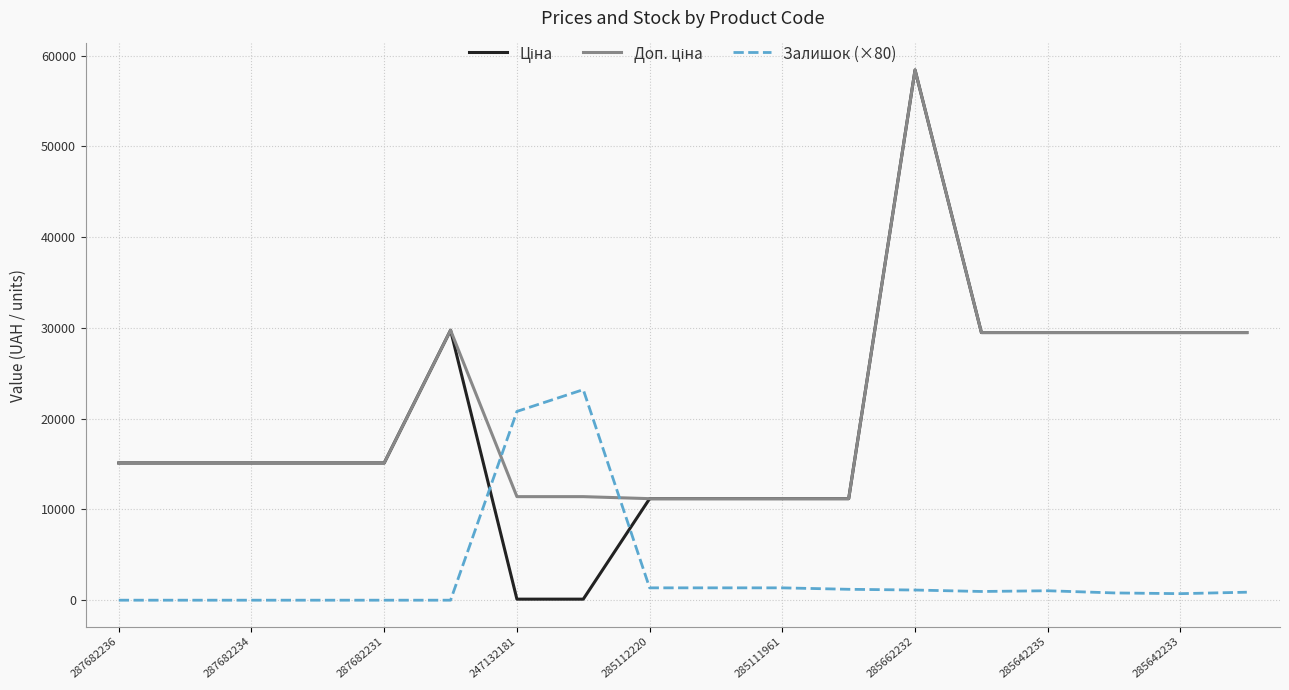

What is the maximum value shown in the chart?

58426.5